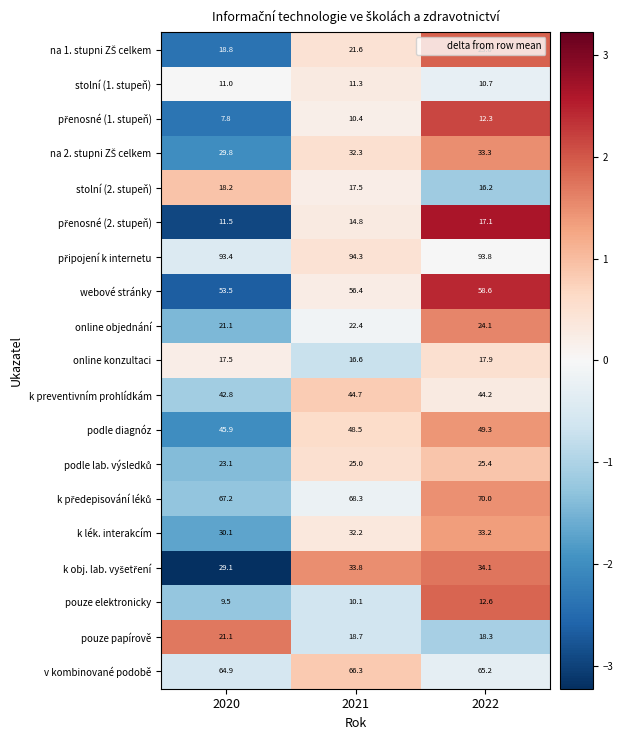

What is the minimum value shown in the chart?

7.8